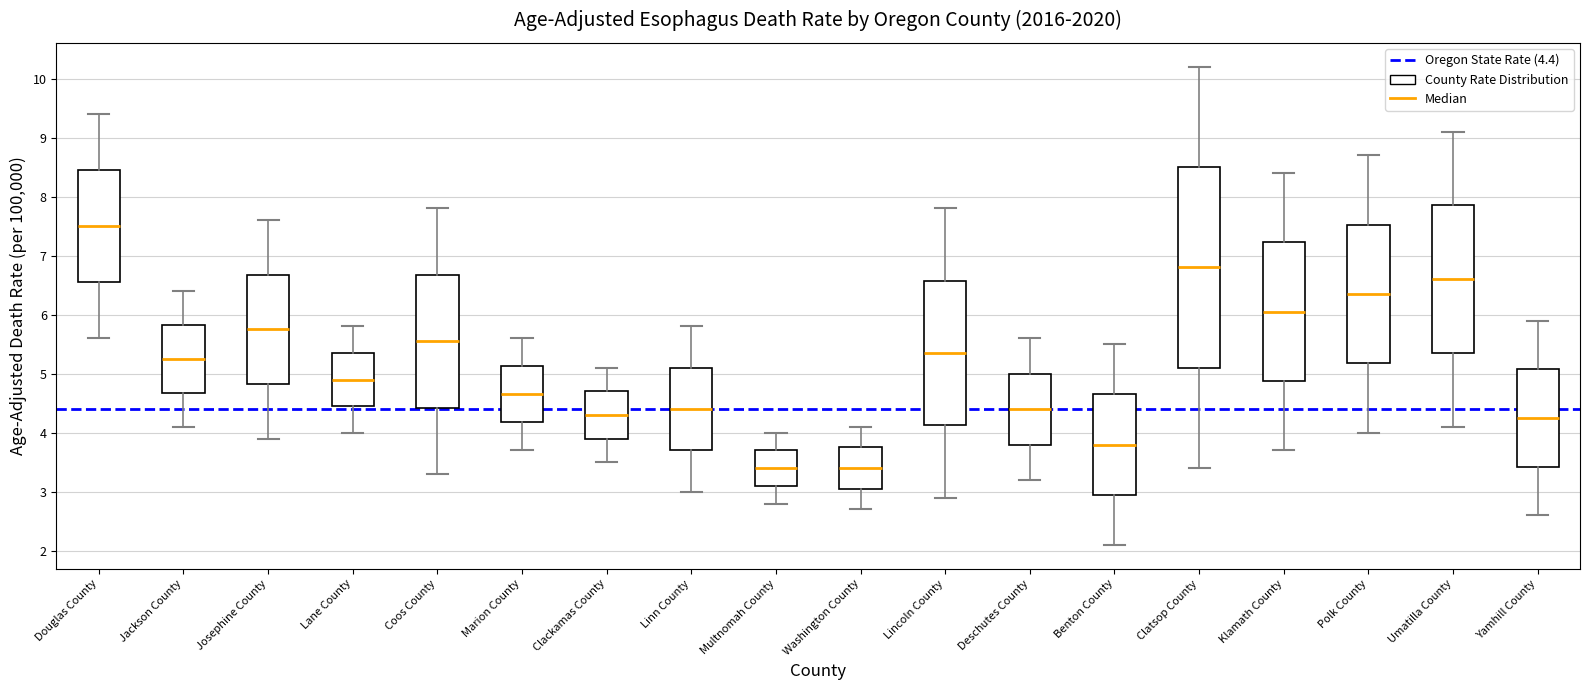

Reading left to right, transcribe this box plot: for each box, give where its median line is, the range the box spans, and where its two whiskers end, as read against the y-axis. The values are not printed on the chart, so give them approximately, as read against the axis.

Douglas County: median 7.5, box 6.6 to 8.5, whiskers 5.6 to 9.4
Jackson County: median 5.3, box 4.7 to 5.8, whiskers 4.1 to 6.4
Josephine County: median 5.8, box 4.8 to 6.7, whiskers 3.9 to 7.6
Lane County: median 4.9, box 4.5 to 5.4, whiskers 4.0 to 5.8
Coos County: median 5.6, box 4.4 to 6.7, whiskers 3.3 to 7.8
Marion County: median 4.7, box 4.2 to 5.1, whiskers 3.7 to 5.6
Clackamas County: median 4.3, box 3.9 to 4.7, whiskers 3.5 to 5.1
Linn County: median 4.4, box 3.7 to 5.1, whiskers 3.0 to 5.8
Multnomah County: median 3.4, box 3.1 to 3.7, whiskers 2.8 to 4.0
Washington County: median 3.4, box 3.1 to 3.8, whiskers 2.7 to 4.1
Lincoln County: median 5.4, box 4.1 to 6.6, whiskers 2.9 to 7.8
Deschutes County: median 4.4, box 3.8 to 5.0, whiskers 3.2 to 5.6
Benton County: median 3.8, box 3.0 to 4.7, whiskers 2.1 to 5.5
Clatsop County: median 6.8, box 5.1 to 8.5, whiskers 3.4 to 10.2
Klamath County: median 6.1, box 4.9 to 7.2, whiskers 3.7 to 8.4
Polk County: median 6.4, box 5.2 to 7.5, whiskers 4.0 to 8.7
Umatilla County: median 6.6, box 5.4 to 7.9, whiskers 4.1 to 9.1
Yamhill County: median 4.3, box 3.4 to 5.1, whiskers 2.6 to 5.9